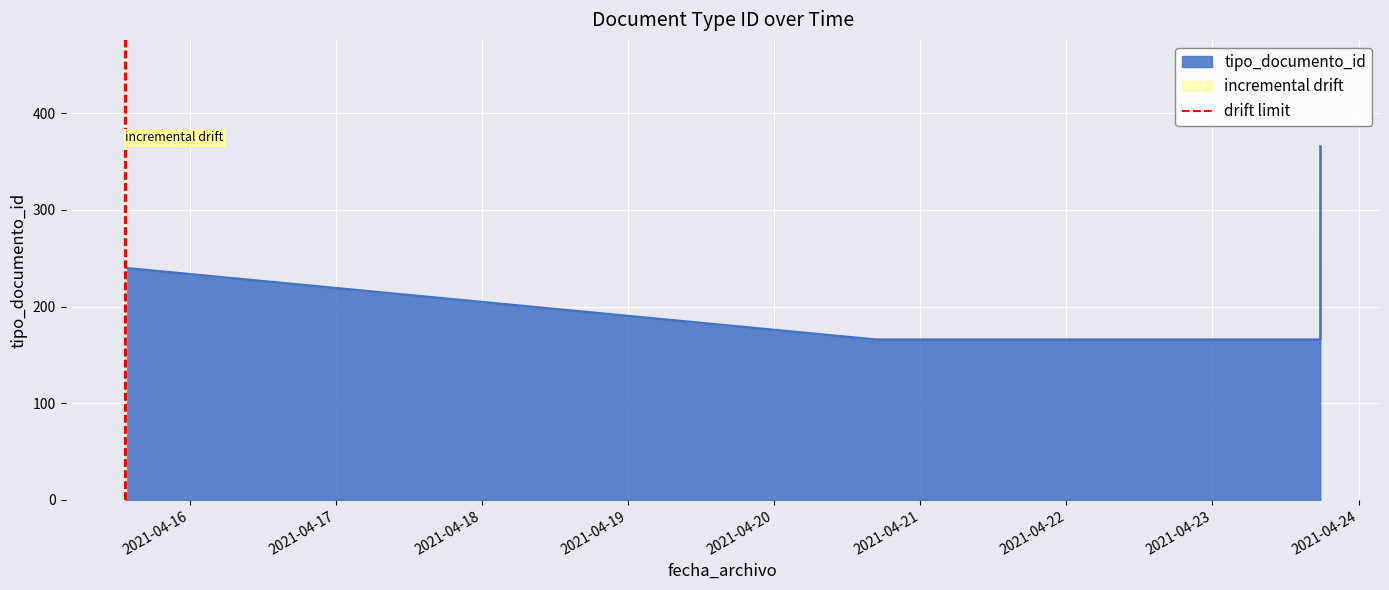

How many lines are shown in the chart?

1